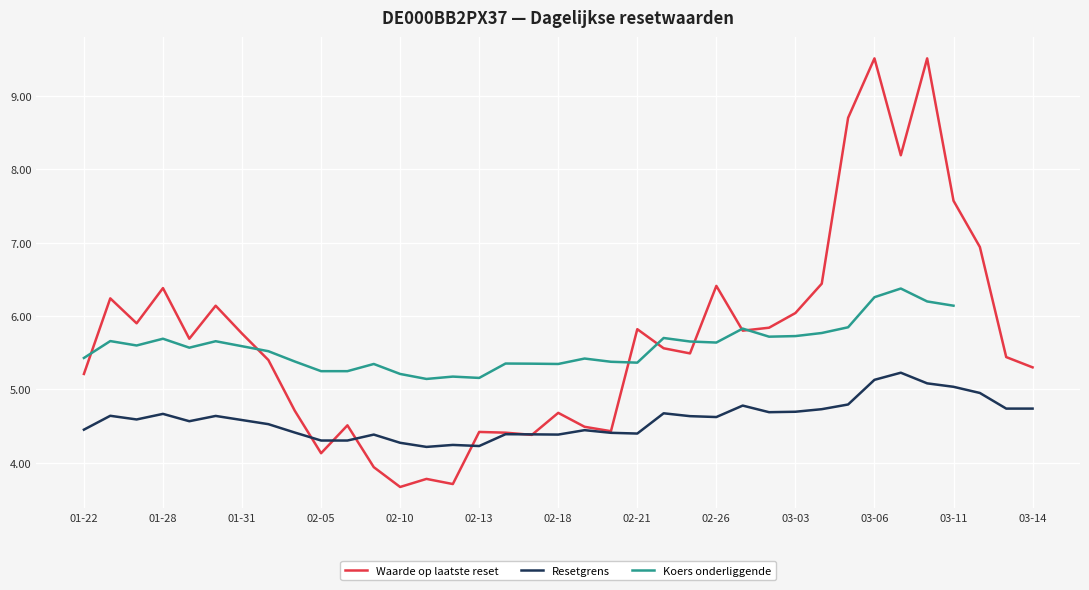

What are all the series names shown in the legend?

Waarde op laatste reset, Resetgrens, Koers onderliggende